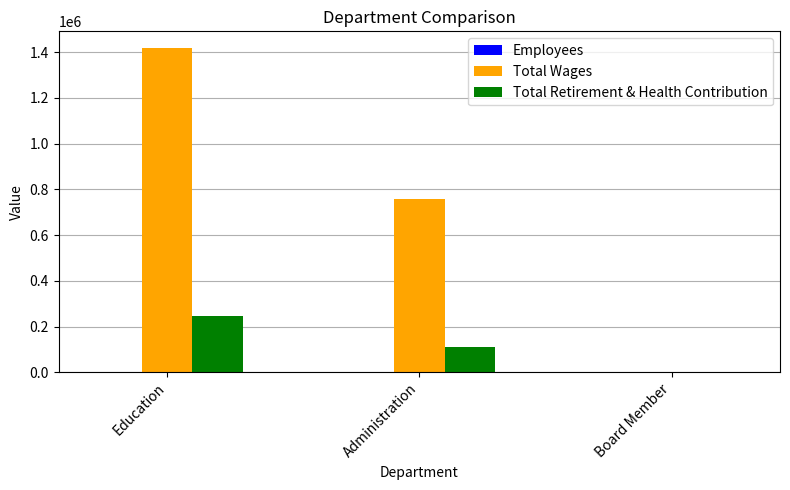

What is the sum of all Total Wages values?

2178628